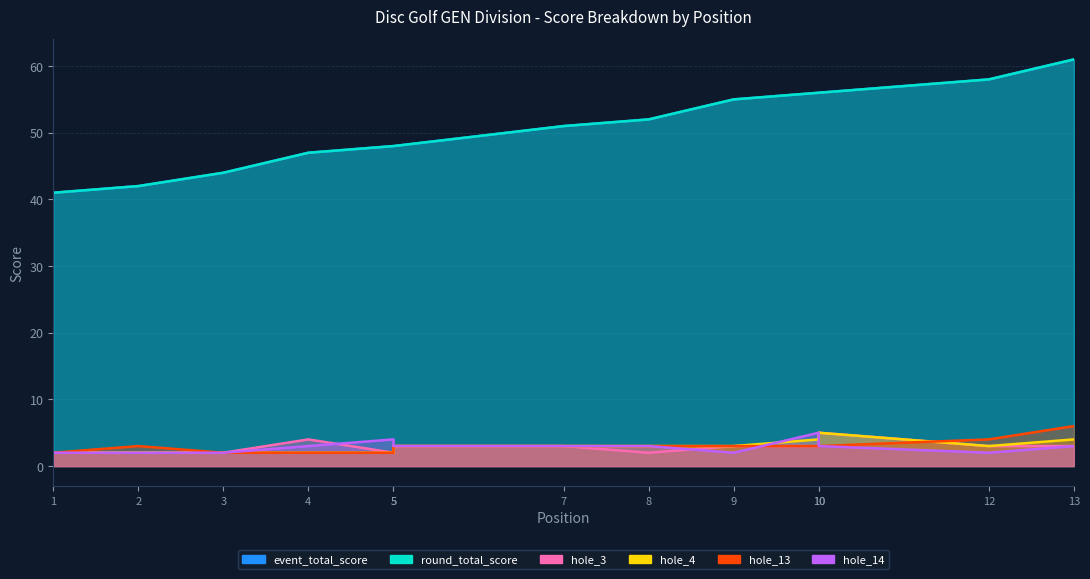

Where does the event_total_score series first go above 51?

8